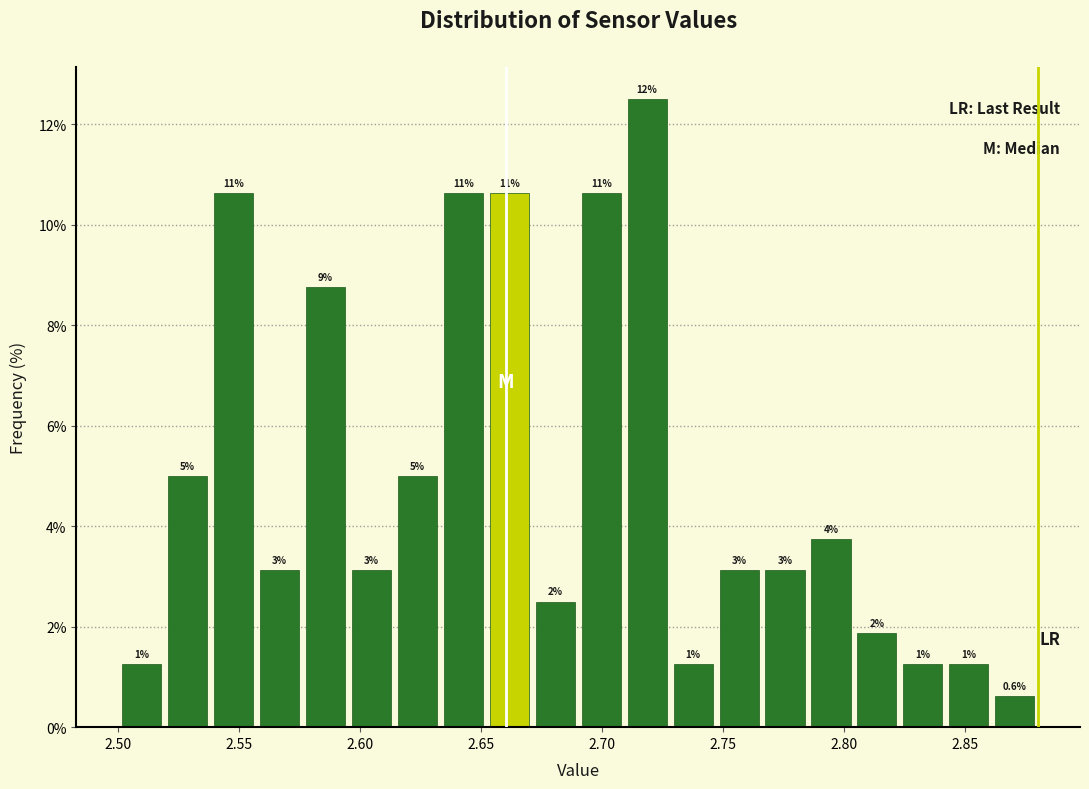

Around what value on the x-axis is the tallest bar? Give the approximate position of its centre, as read against the axis.

2.720